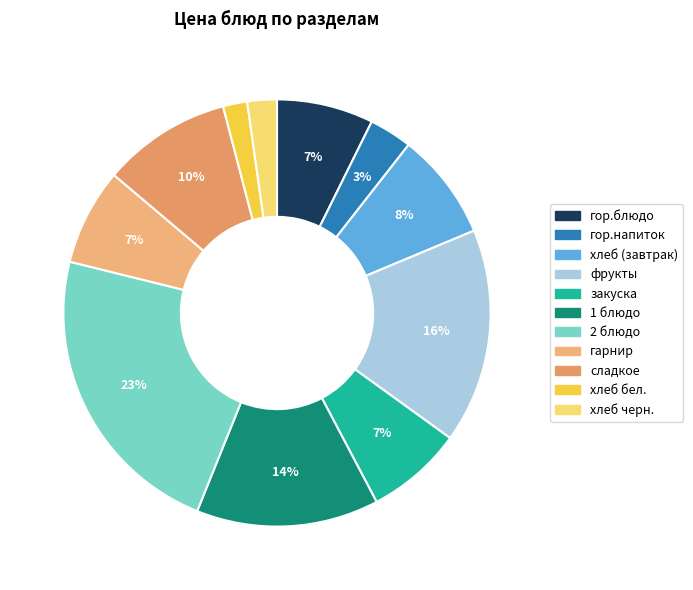

What is the smallest slice in the pie chart?

хлеб бел.